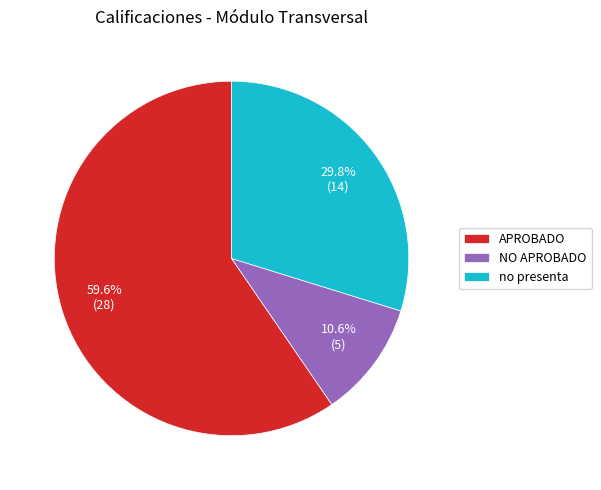

To the nearest percent, what percentage of the pie is no presenta?

30%